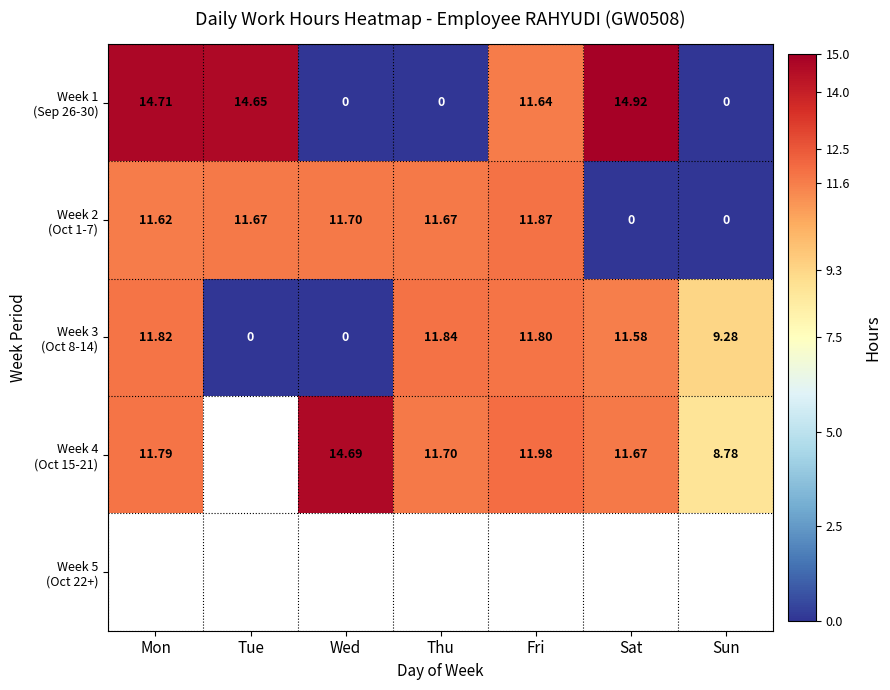

List the series in order of their peak value, lowest first.

Week 3 (Oct 8-14), Week 2 (Oct 1-7), Week 4 (Oct 15-21), Week 1 (Sep 26-30), Week 5 (Oct 22+)